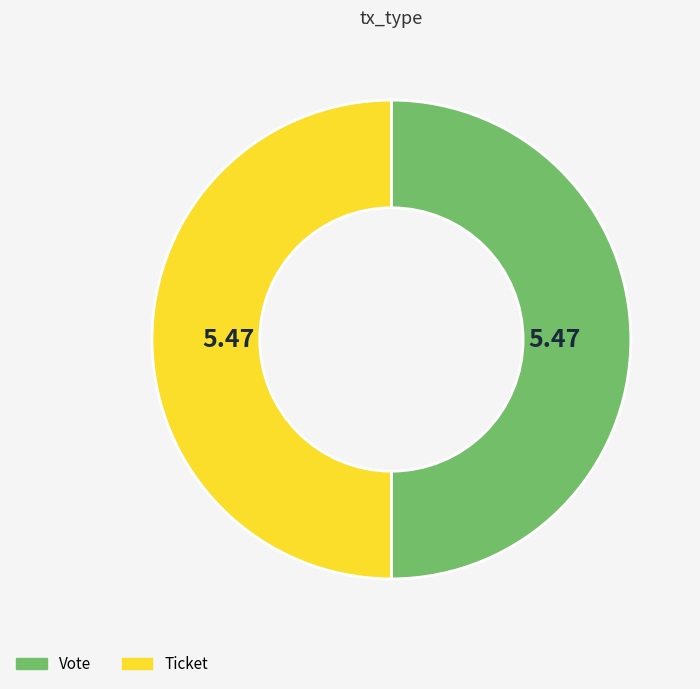

How many segments does this pie chart have?

2